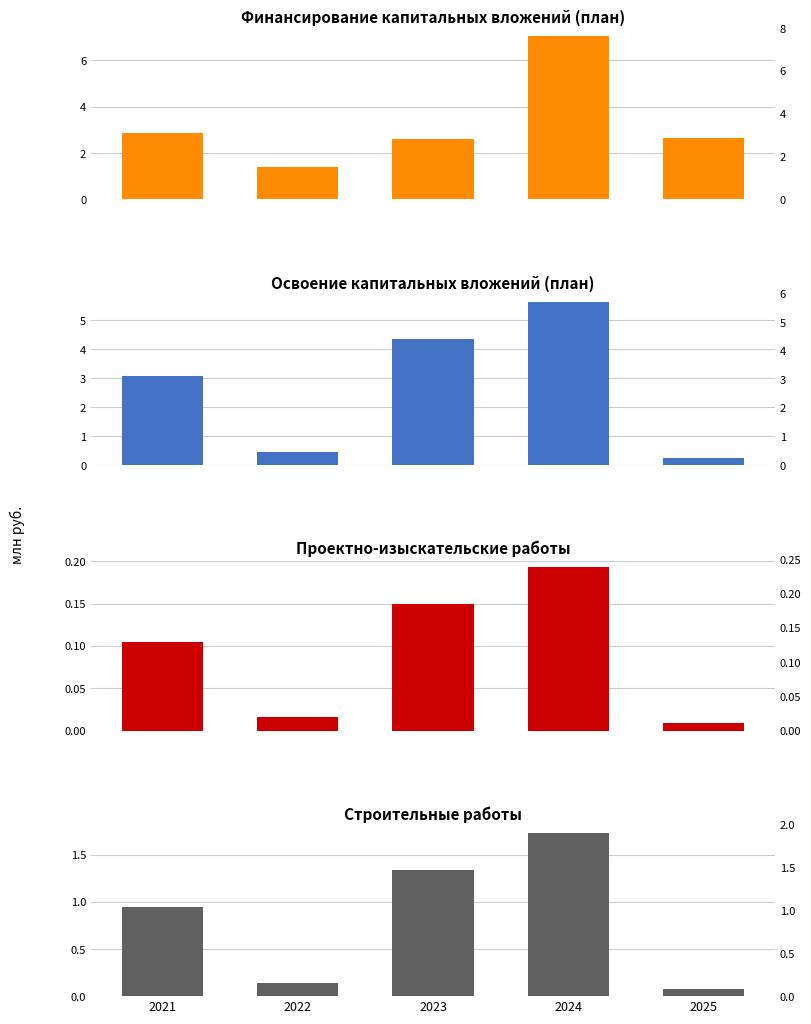

Which series changed the most between 2023 and 2024?

Финансирование (план)